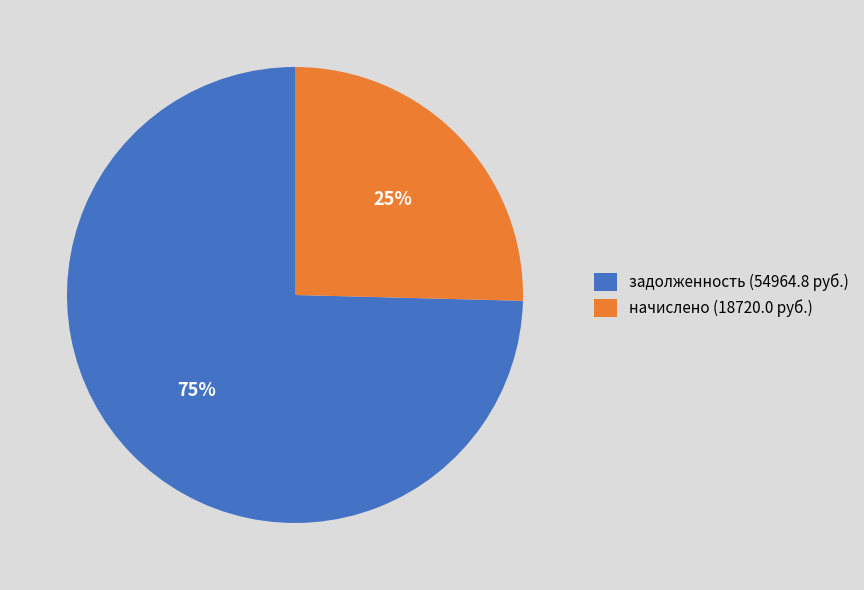

To the nearest percent, what percentage of the pie is задолженность (54964.8 руб.)?

75%